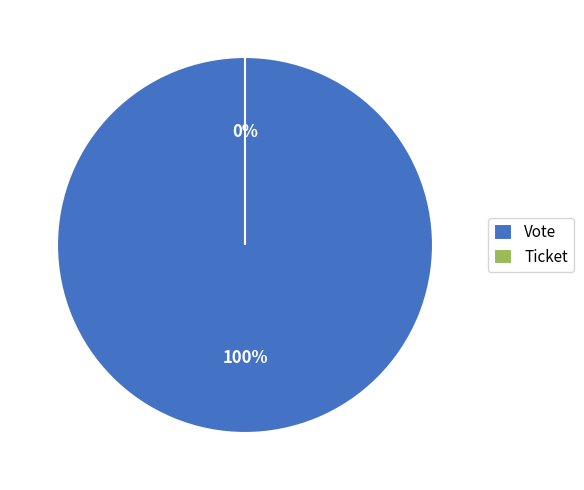

Which category accounts for the majority?

Vote